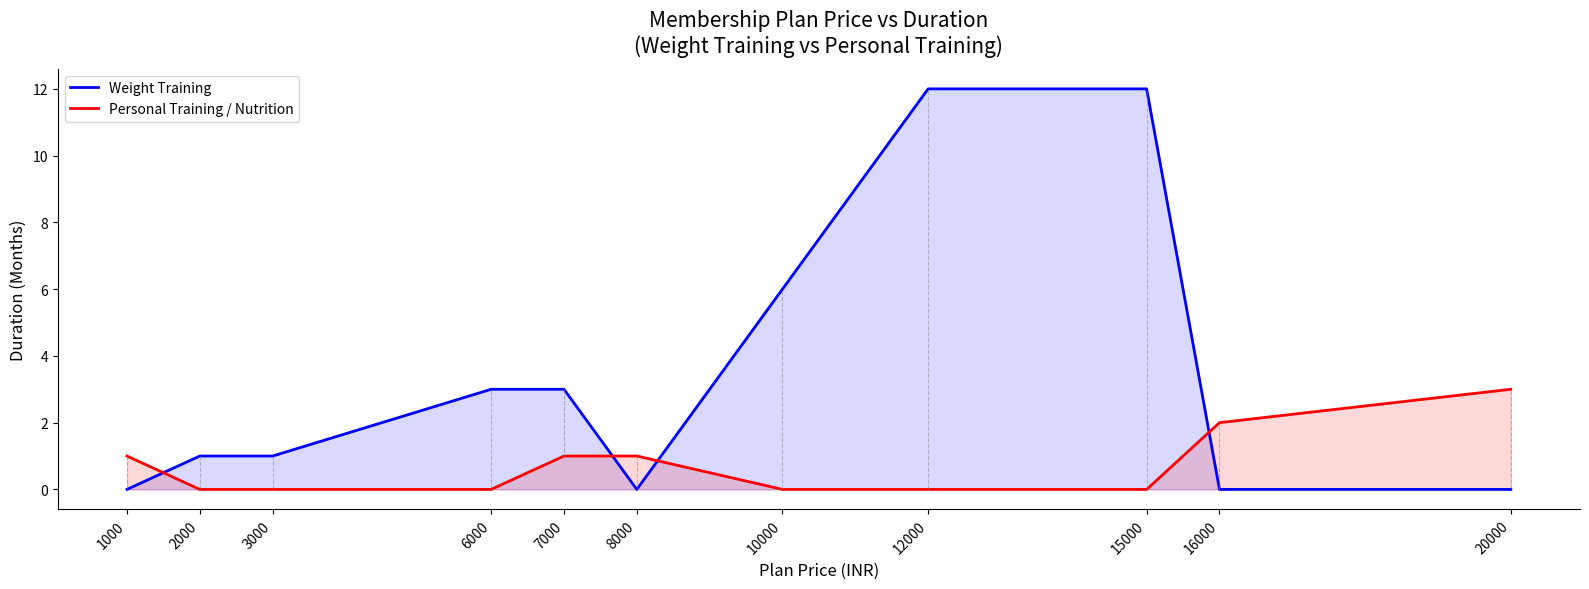

What is the difference between the maximum and minimum values in the Weight Training series?

12